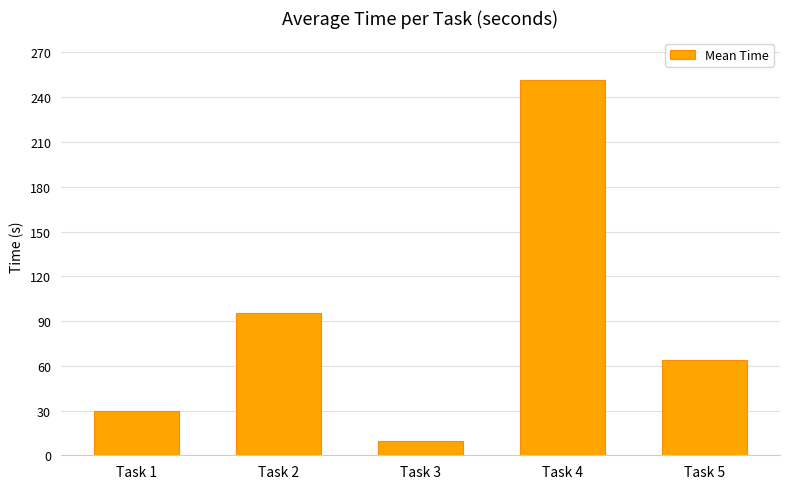

Which has a higher value, Task 1 or Task 5?

Task 5